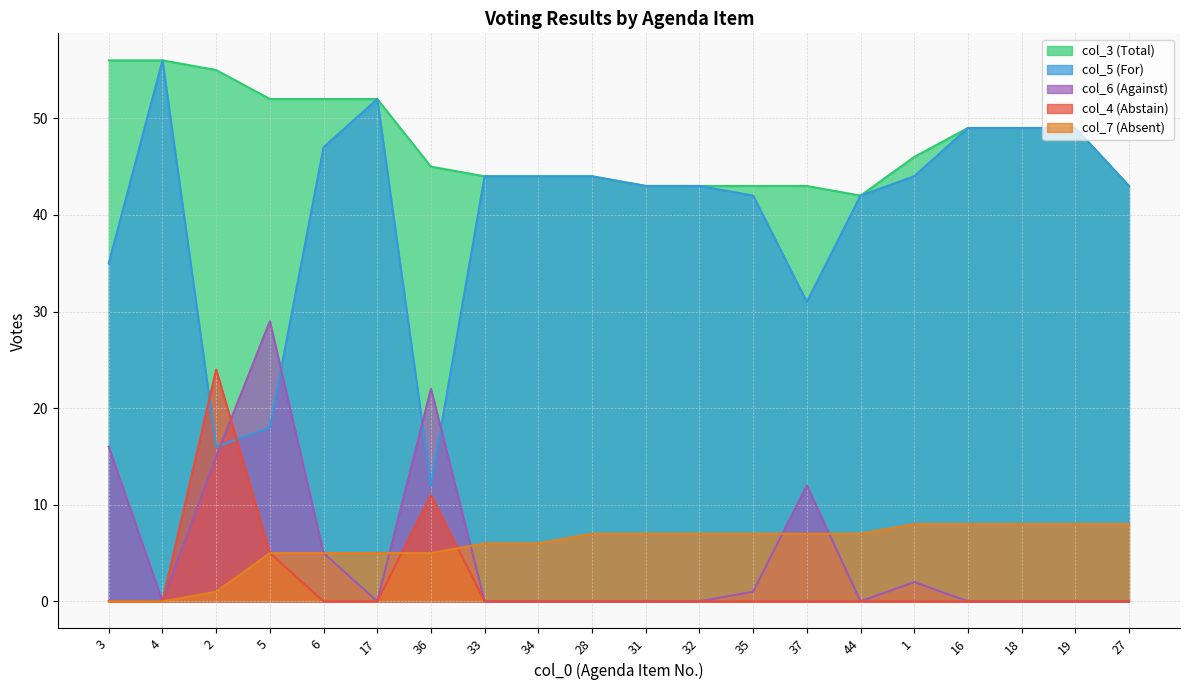

What is the spread (max minus min) of values at 18?

49